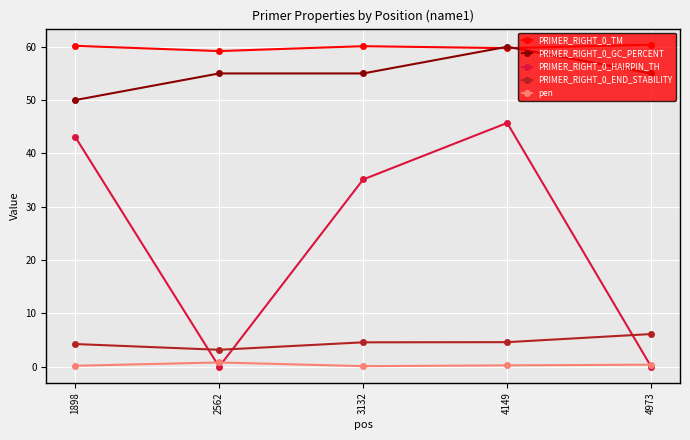

What is the value of the PRIMER_RIGHT_0_END_STABILITY point at the 5th from the left?

6.1